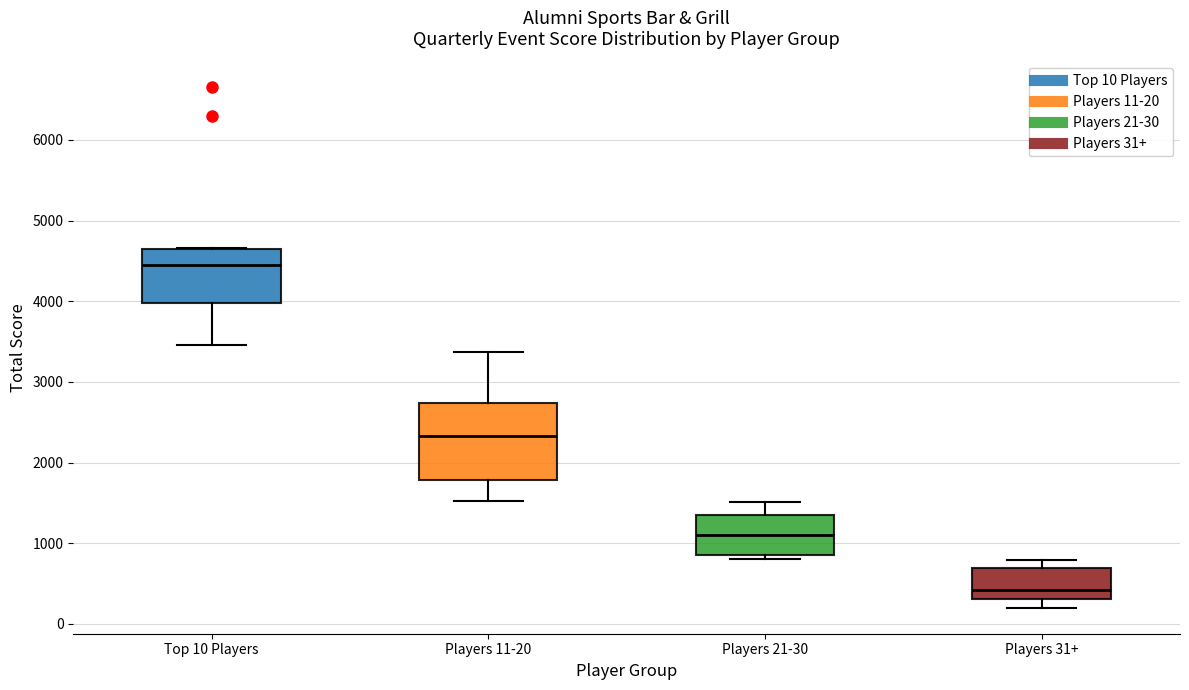

Which box's median line is the lowest?

Players 31+